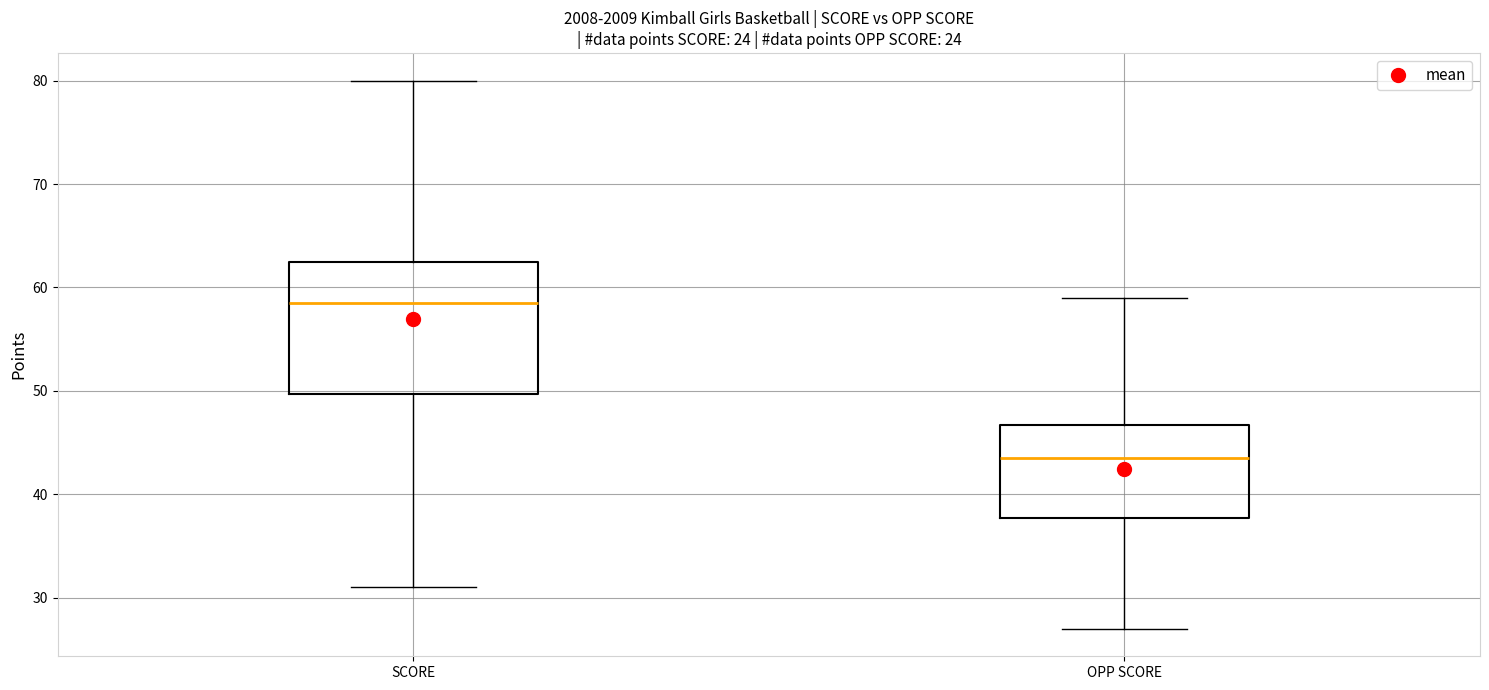

Which box has the lowest median line?

OPP SCORE